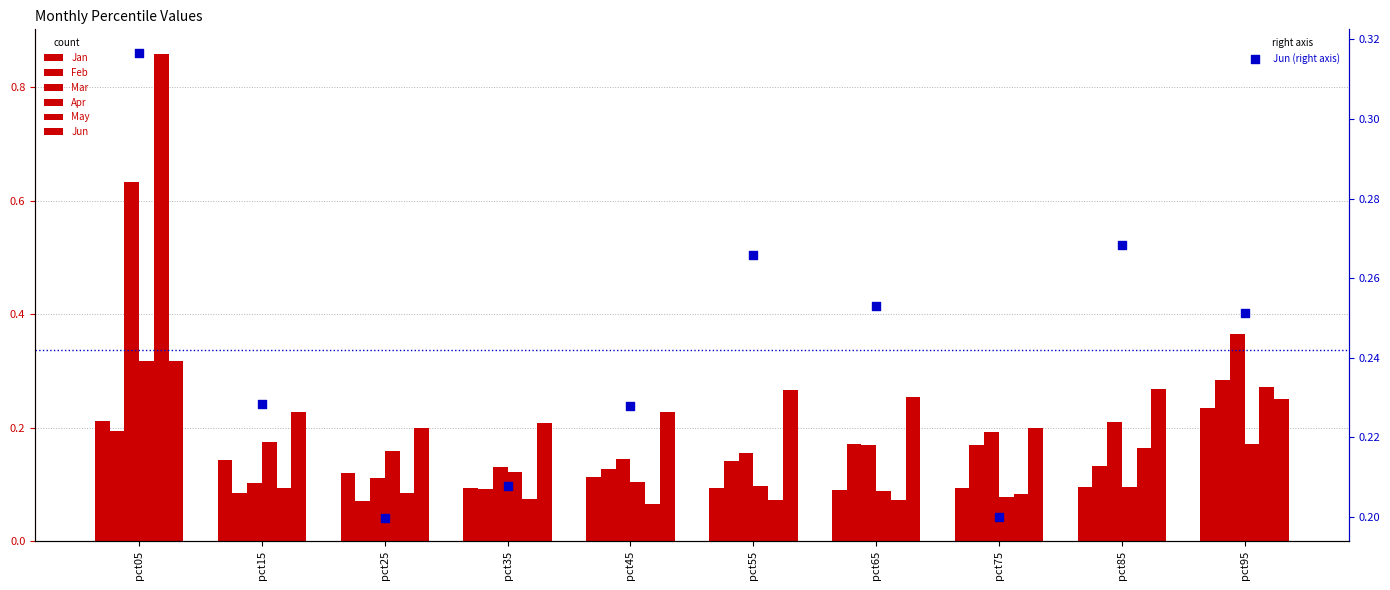

What is the total value across all series at pct35?

0.7